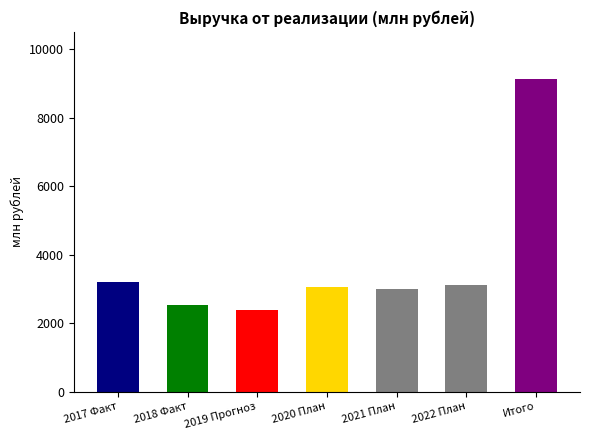

Read the value at 2019 Прогноз.

2376.8